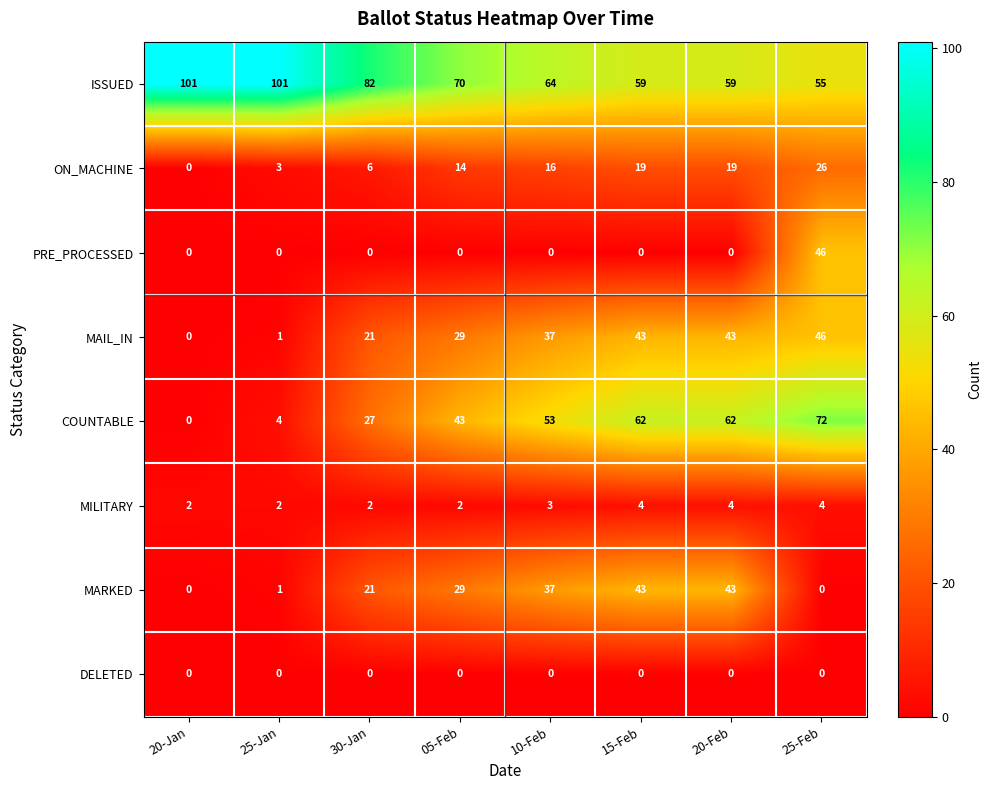

The value of MILITARY at 30-Jan is 3. True or false?

False